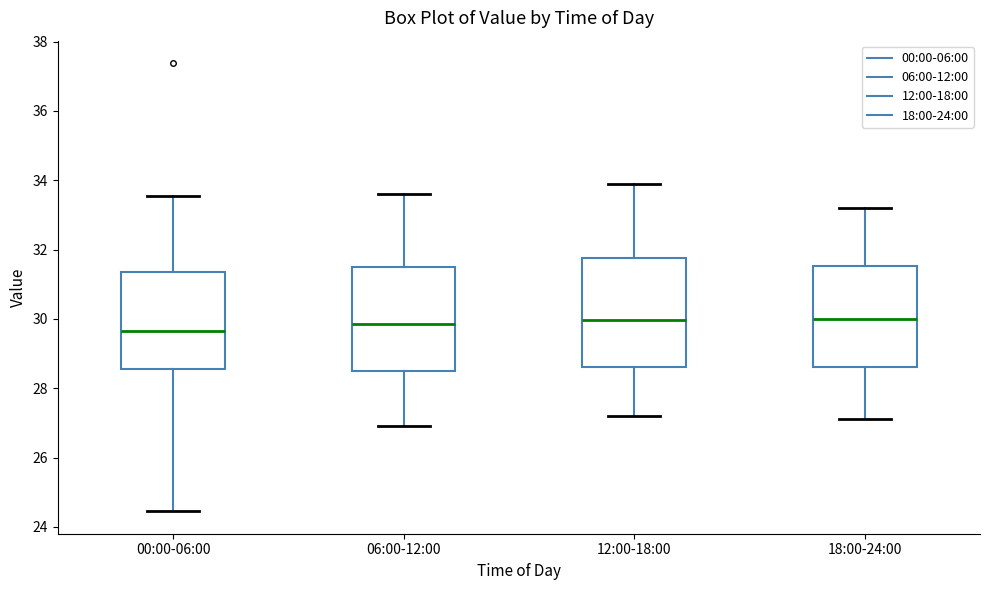

Reading left to right, read every box against the y-axis: the position of its median line, the range the box covers, and the ends of its whiskers. The values are not printed on the chart, so give them approximately, as read against the axis.

00:00-06:00: median 29.6, box 28.6 to 31.4, whiskers 24.4 to 33.6
06:00-12:00: median 29.8, box 28.4 to 31.4, whiskers 27.0 to 33.6
12:00-18:00: median 30.0, box 28.6 to 31.8, whiskers 27.2 to 34.0
18:00-24:00: median 30.0, box 28.6 to 31.6, whiskers 27.2 to 33.2